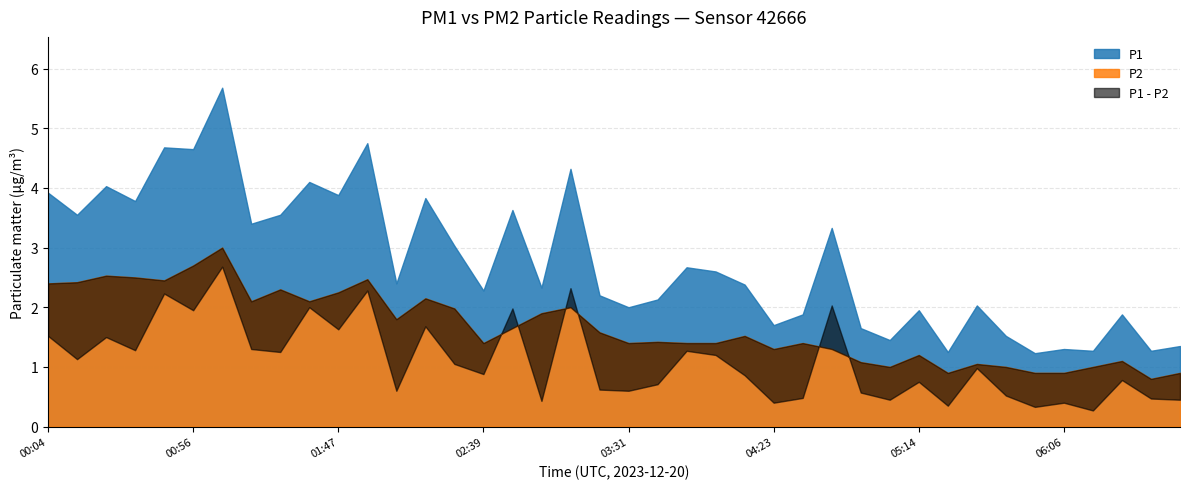

Does the chart have visible grid lines?

Yes